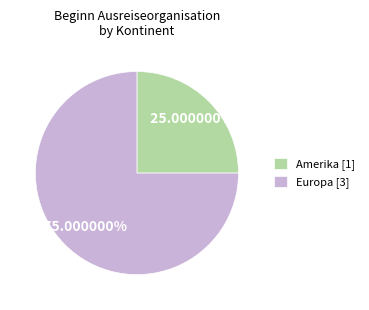

Combined, do Europa [3] and Amerika [1] account for over 50%?

Yes